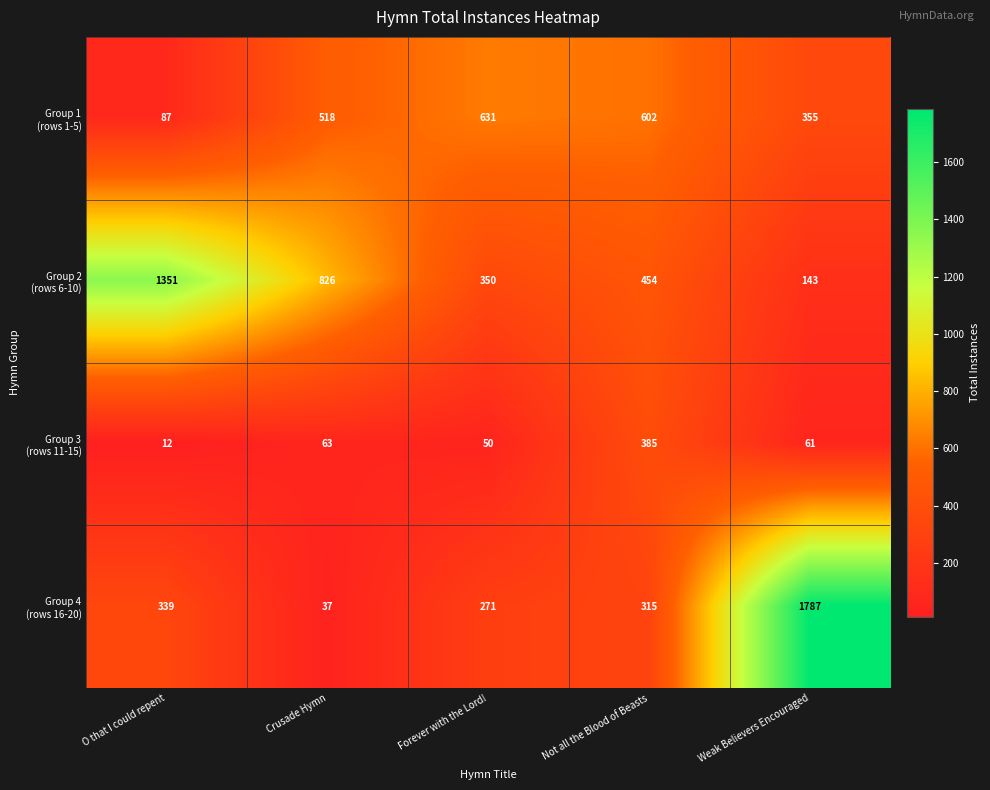

What is the minimum value shown in the chart?

12